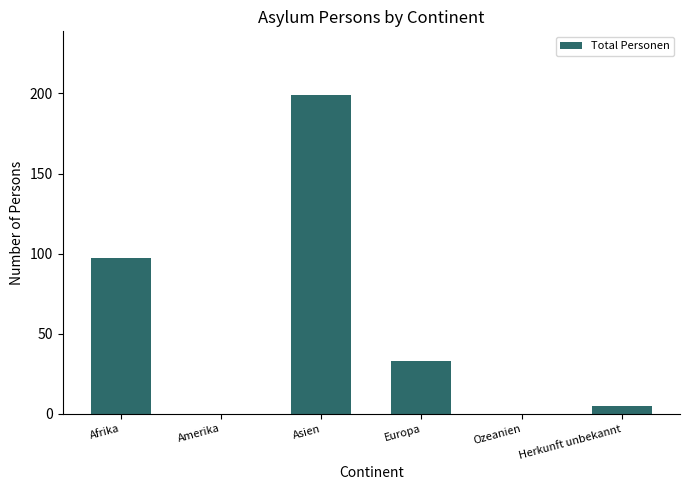

Which has a higher value, Herkunft unbekannt or Europa?

Europa